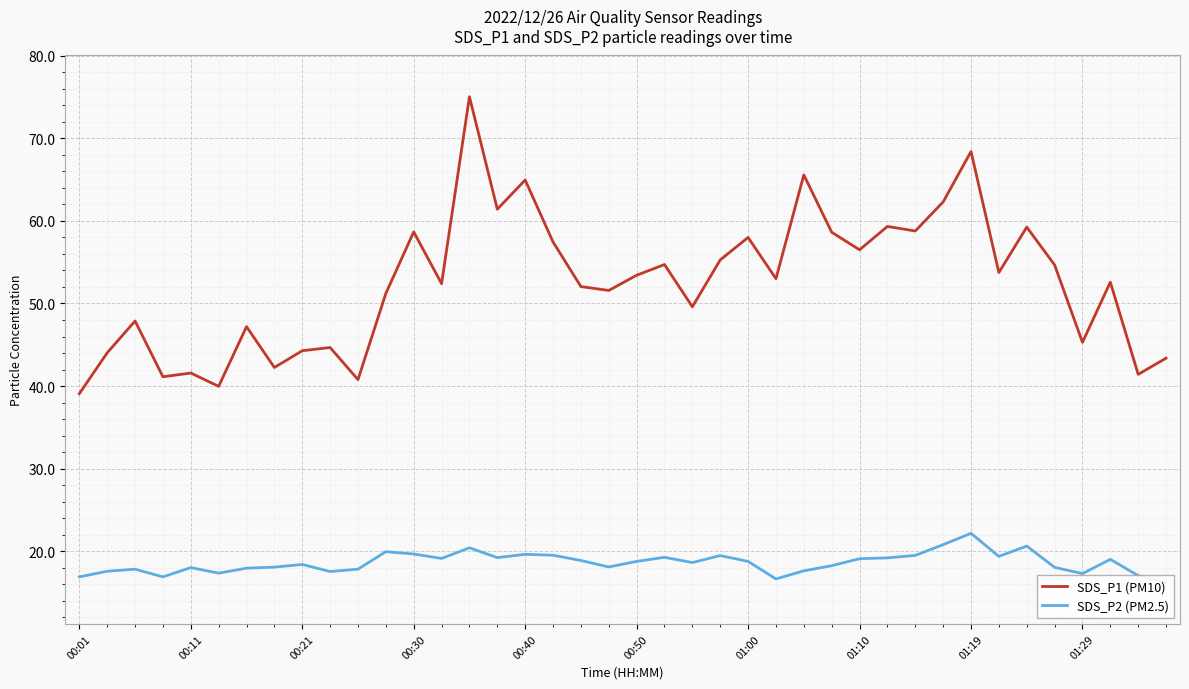

What is the difference between the second highest and minimum values in the SDS_P1 (PM10) series?

29.3